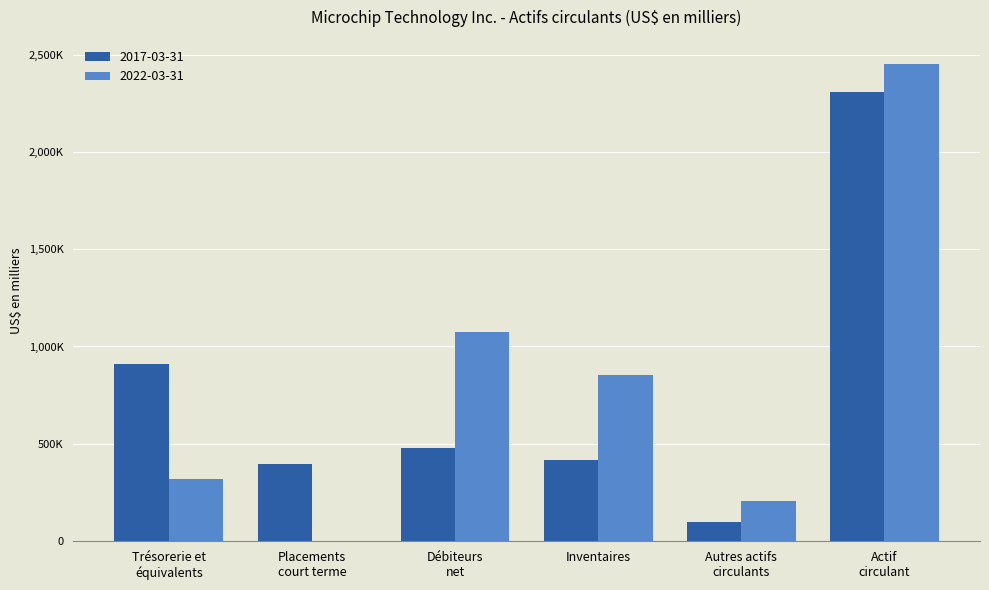

What are all the series names shown in the legend?

2017-03-31, 2022-03-31